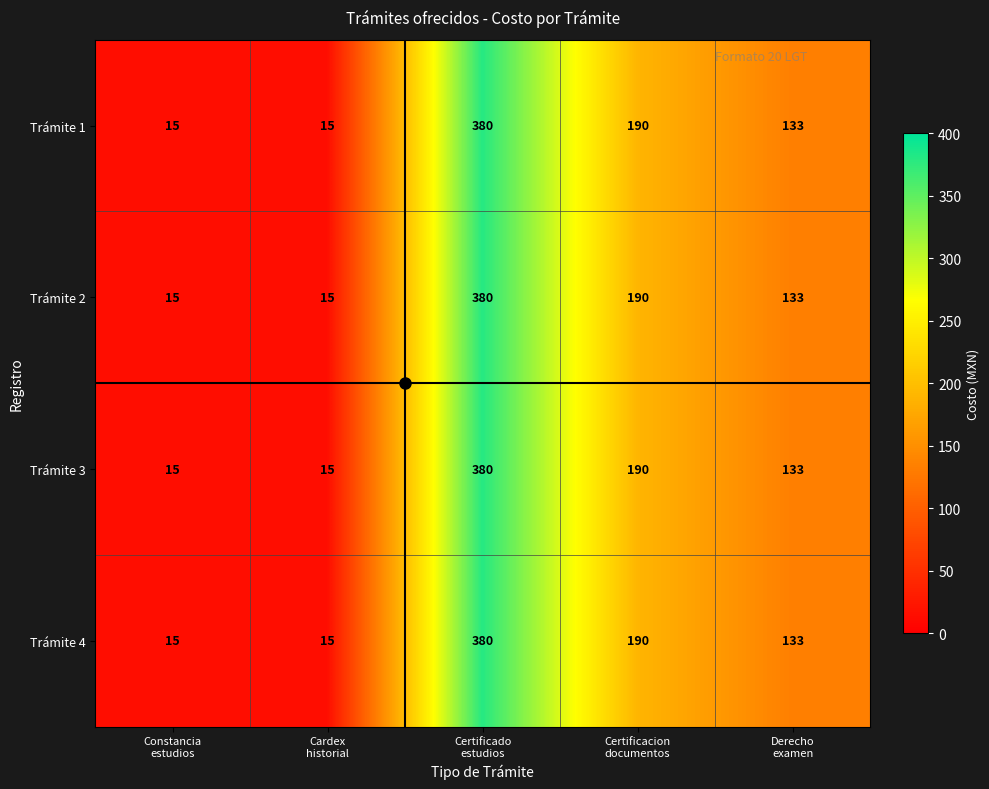

How many data points in Trámite 4 are less than 133?

2